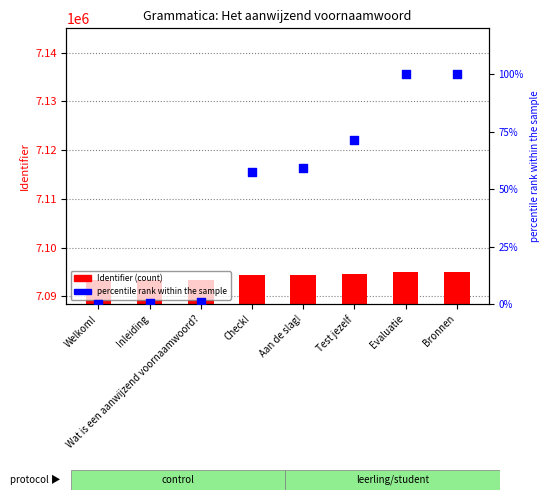

Which series contains the highest Y value?

Identifier (count)